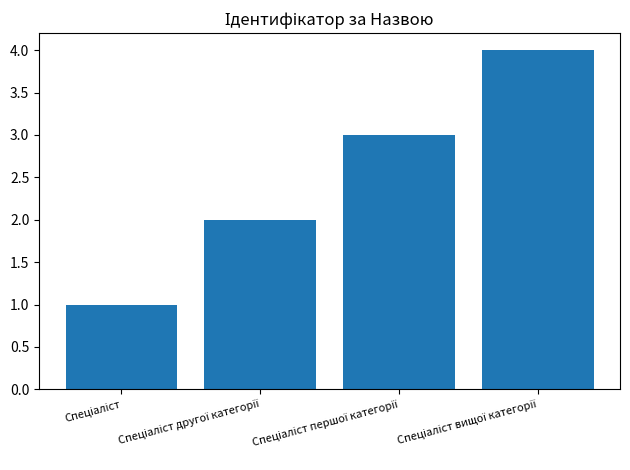

What is the difference between the maximum and second lowest values?

2